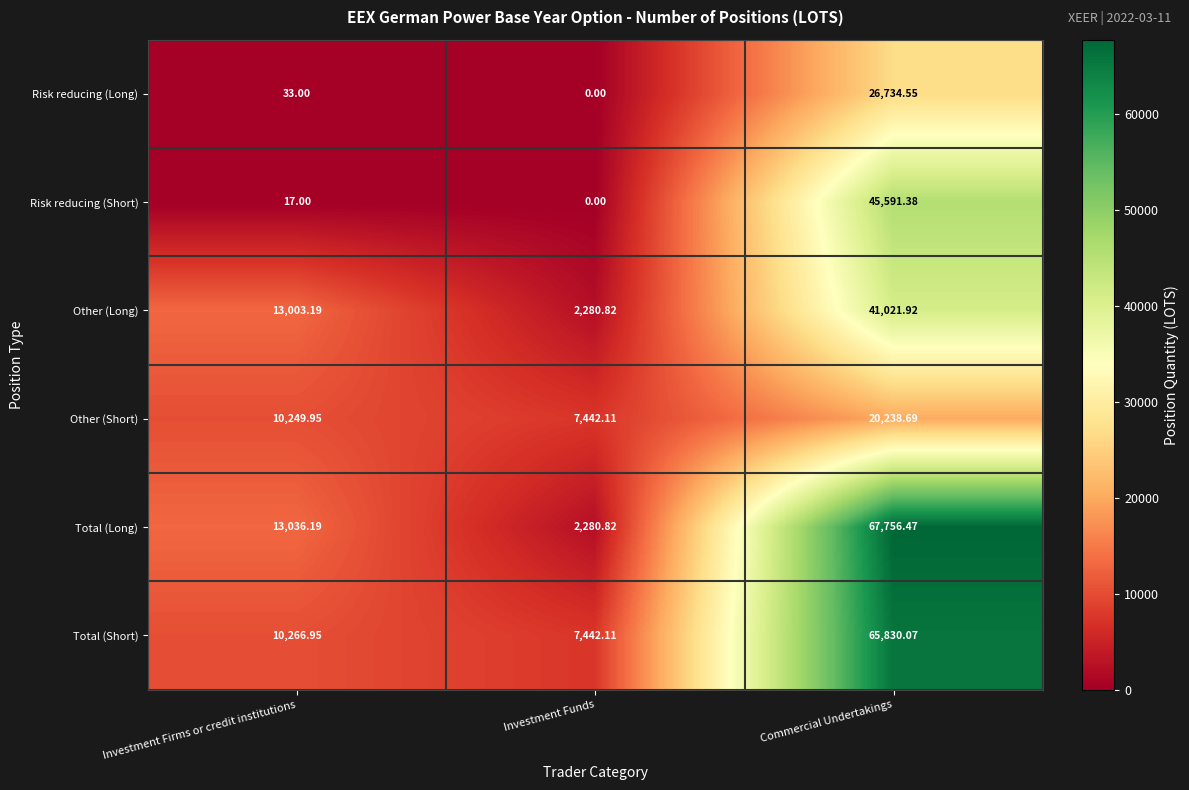

Which series has the largest range (max minus min)?

Total (Long)